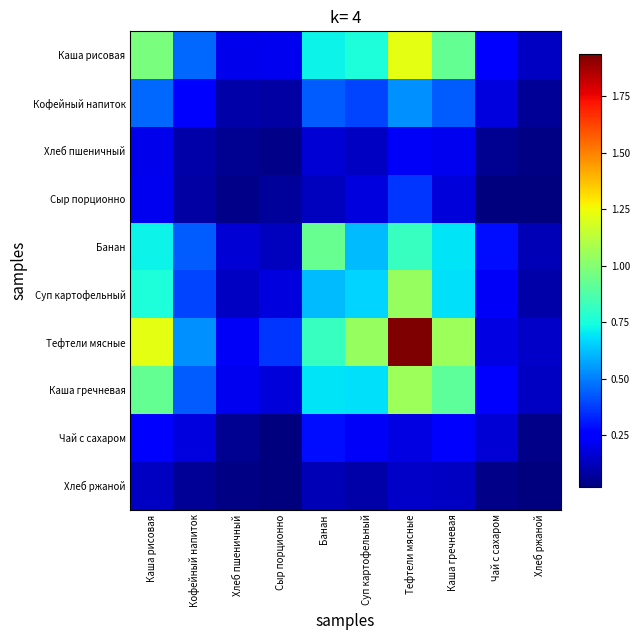

Which series changed the most between Хлеб пшеничный and Хлеб ржаной?

Тефтели мясные